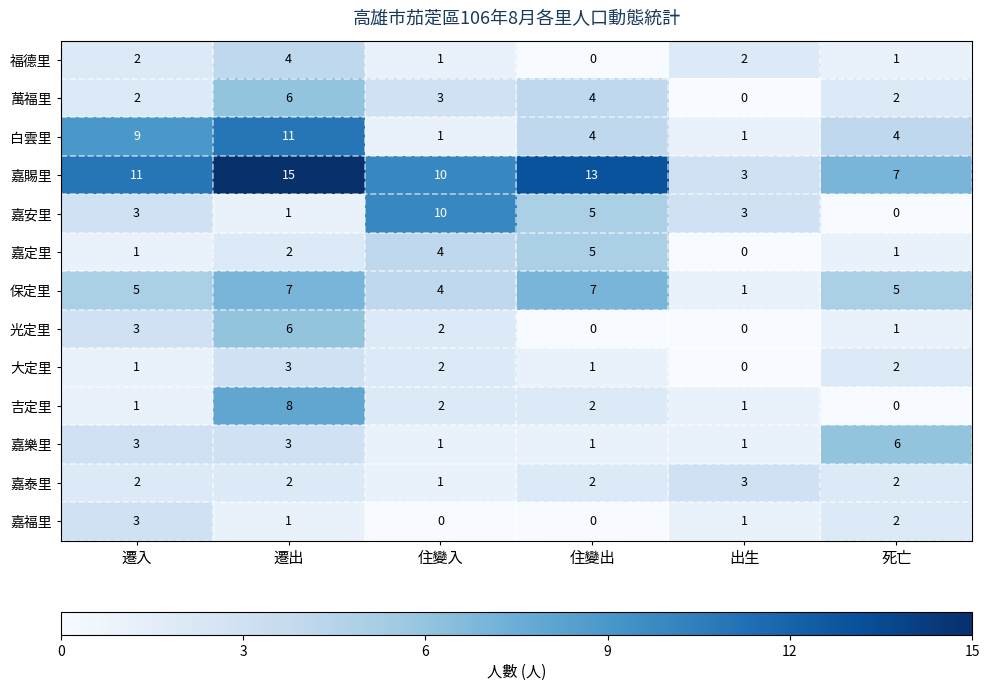

At which label does 光定里 first exceed 2?

遷入